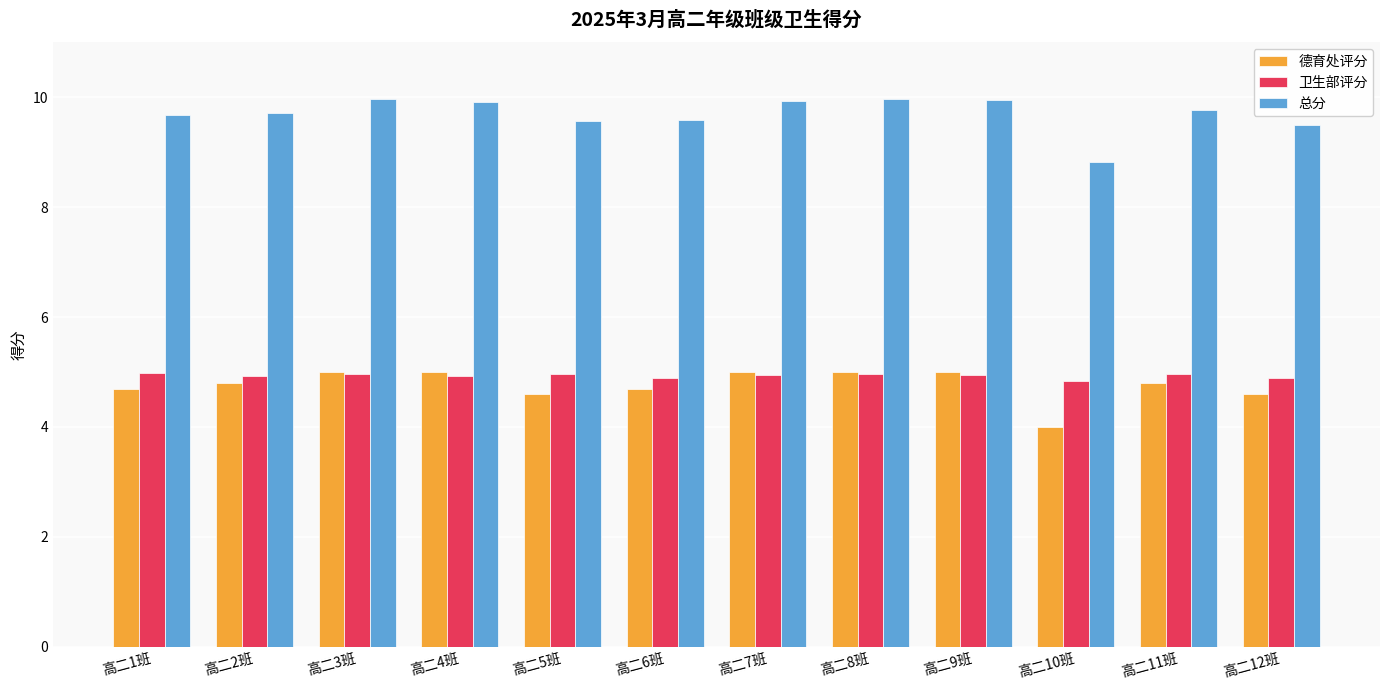

How many bars are there in each group?

3